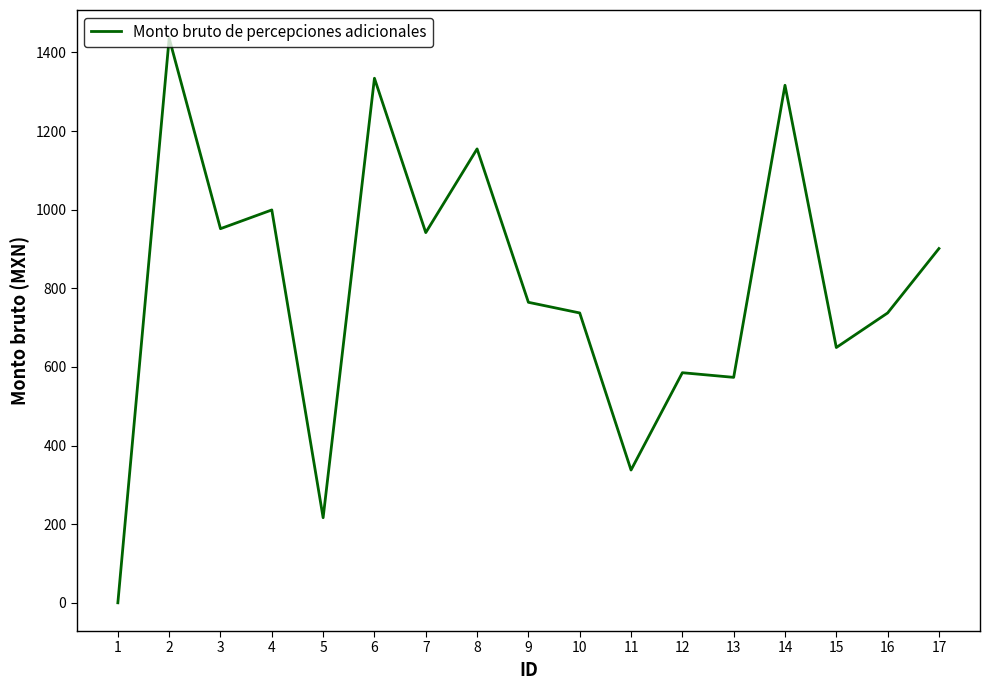

What is the change in value from 4 to 17?

-98.2